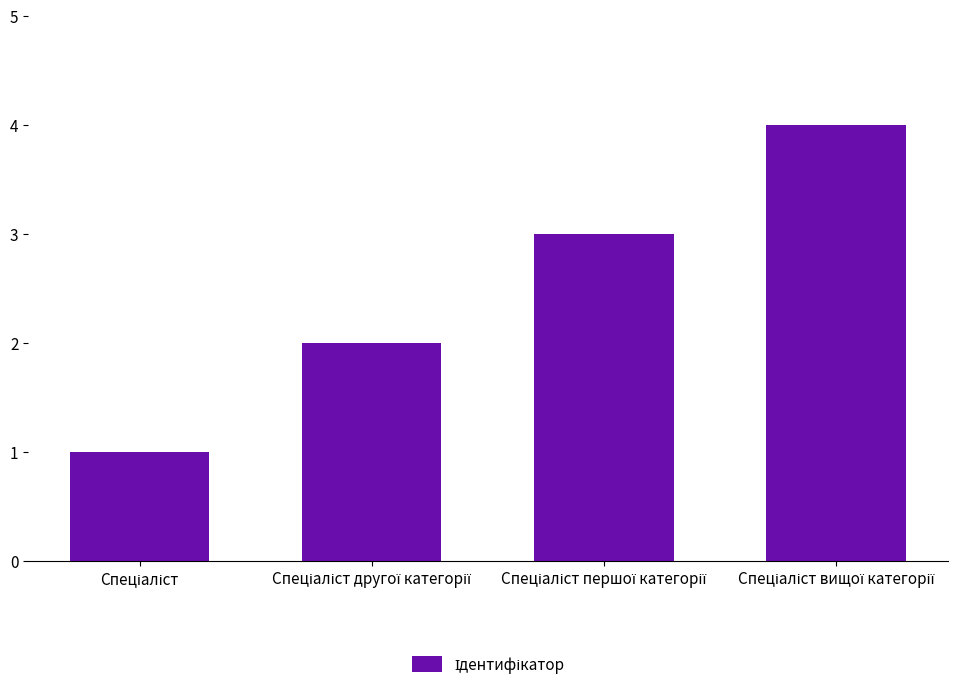

What is the sum of all values?

10